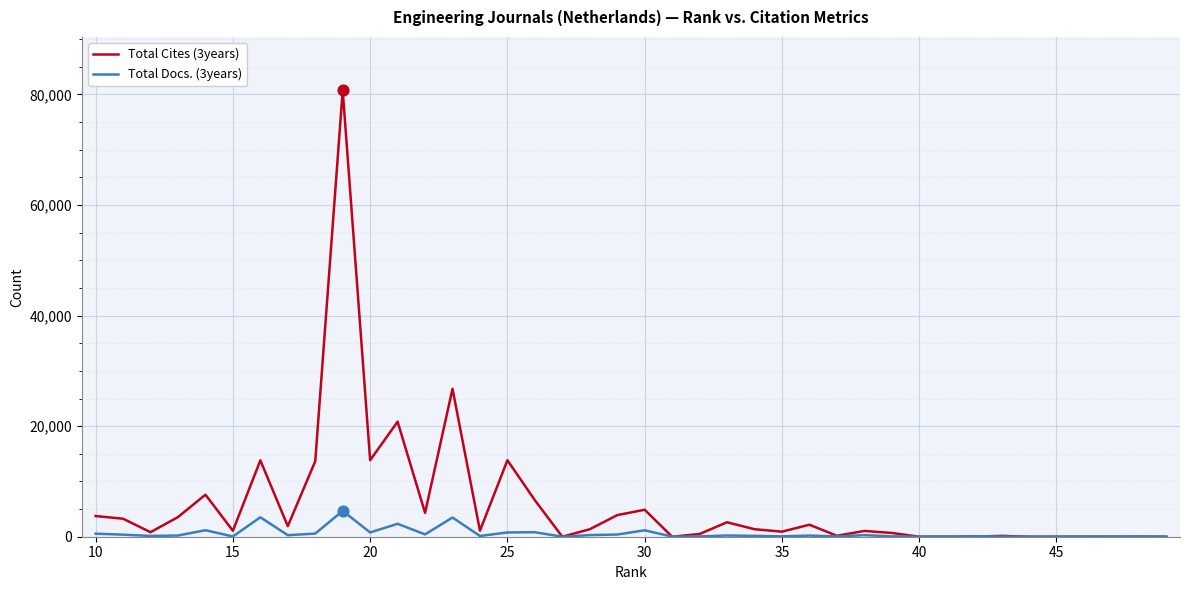

List the series in order of their overall mean, highest first.

Total Cites (3years), Total Docs. (3years)